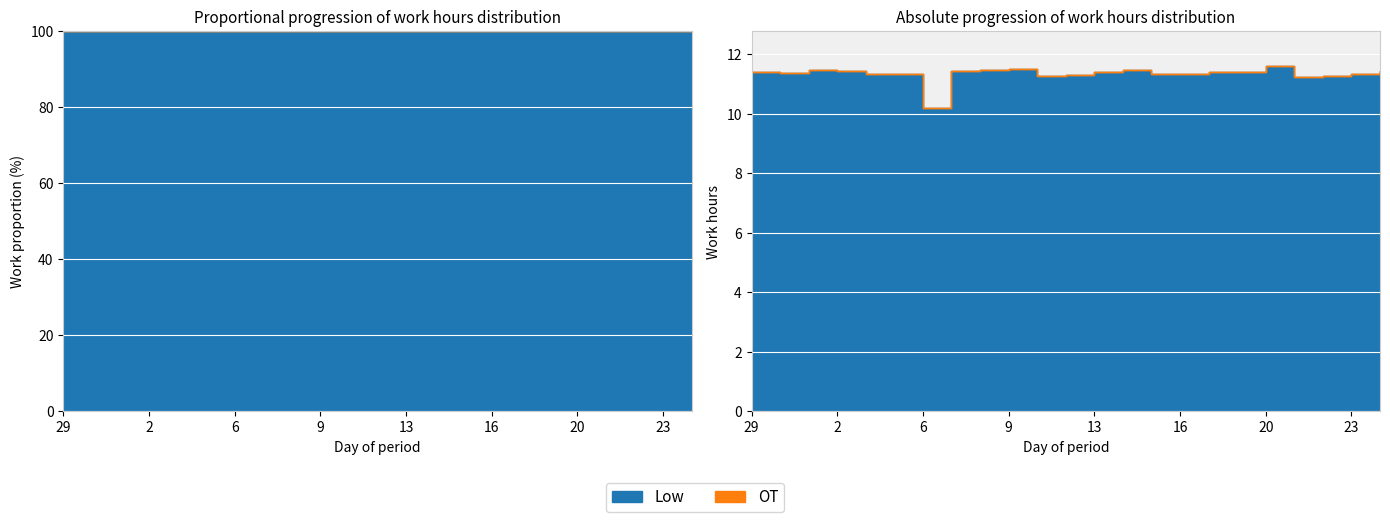

Which label corresponds to the largest value in the chart?

20